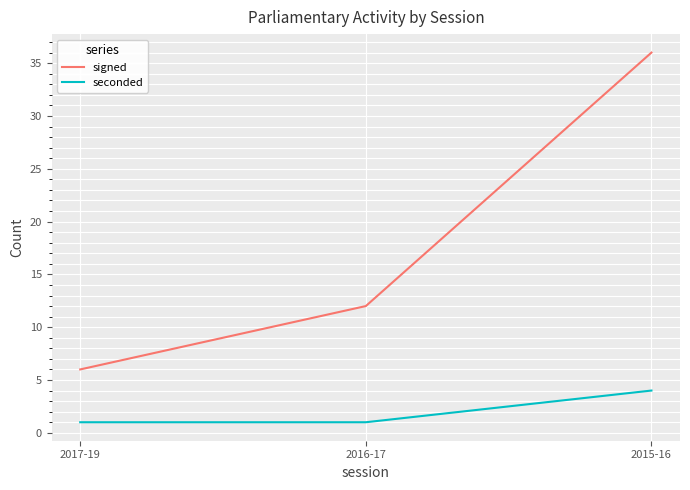

What is the sum of the signed values at 2016-17 and 2017-19?

18